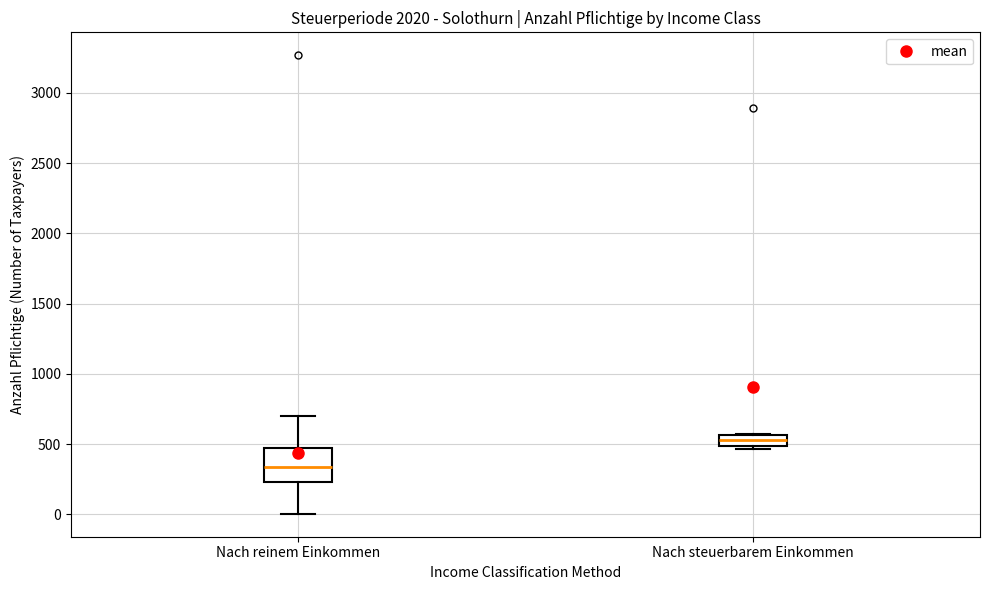

Where is the upper edge of the box for Nach reinem Einkommen on the y-axis? The values are not printed on the chart, so give them approximately, as read against the axis.

500